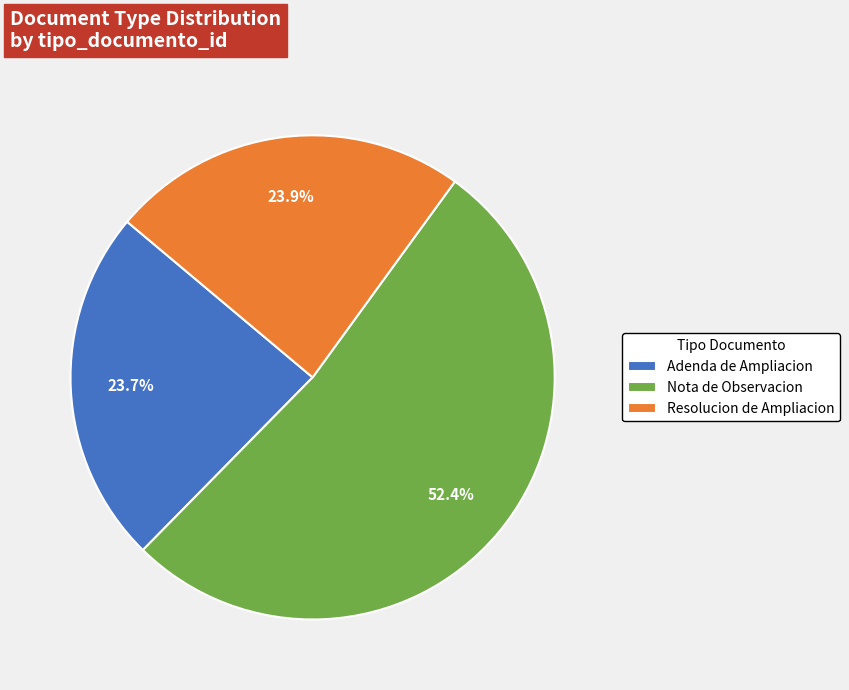

To the nearest percent, what percentage of the pie is Nota de Observacion?

52%